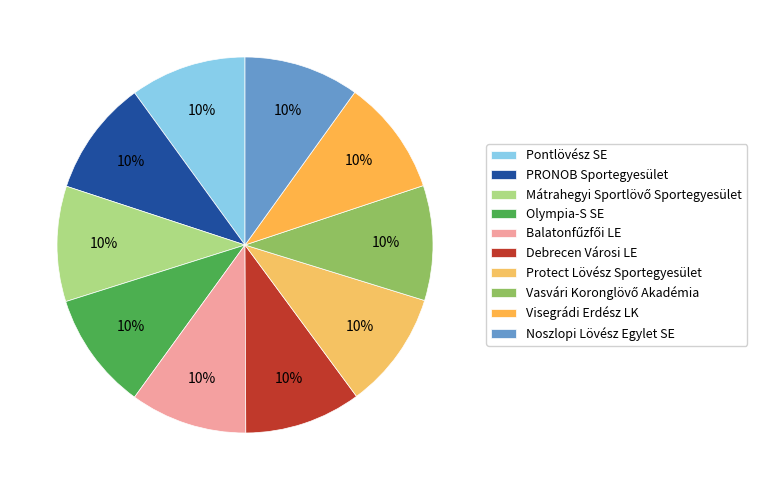

Which slice is the smallest?

Vasvári Koronglövő Akadémia